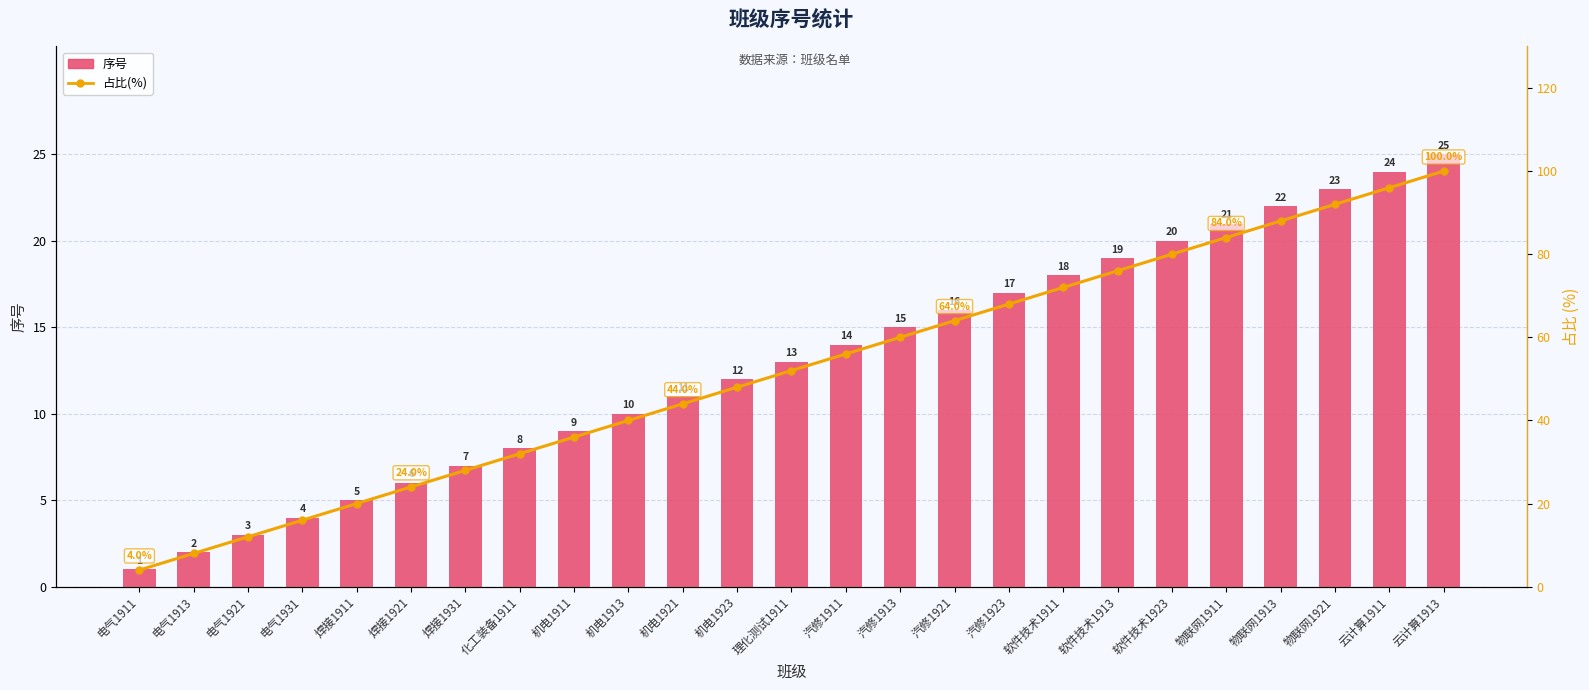

Rank the categories by 序号 value from highest to lowest.

云计算1913, 云计算1911, 物联网1921, 物联网1913, 物联网1911, 软件技术1923, 软件技术1913, 软件技术1911, 汽修1923, 汽修1921, 汽修1913, 汽修1911, 理化测试1911, 机电1923, 机电1921, 机电1913, 机电1911, 化工装备1911, 焊接1931, 焊接1921, 焊接1911, 电气1931, 电气1921, 电气1913, 电气1911